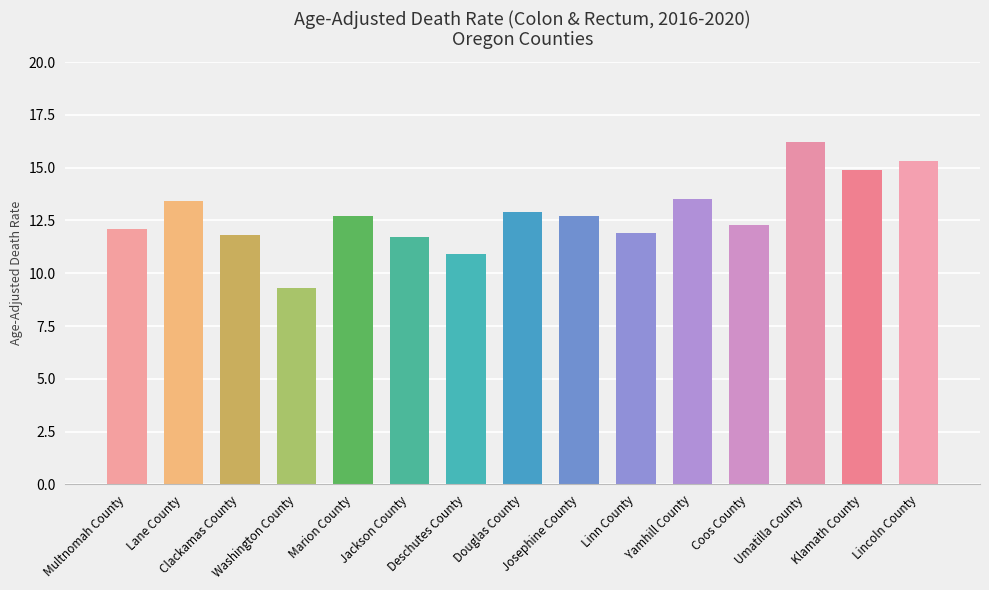

True or false: the data shows 11.7 at Jackson County.

True